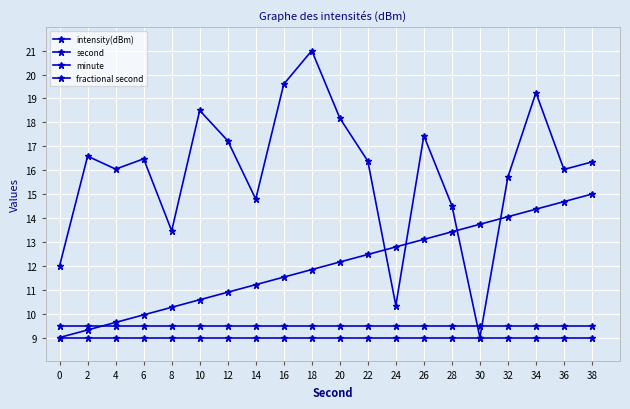

How many lines are shown in the chart?

4